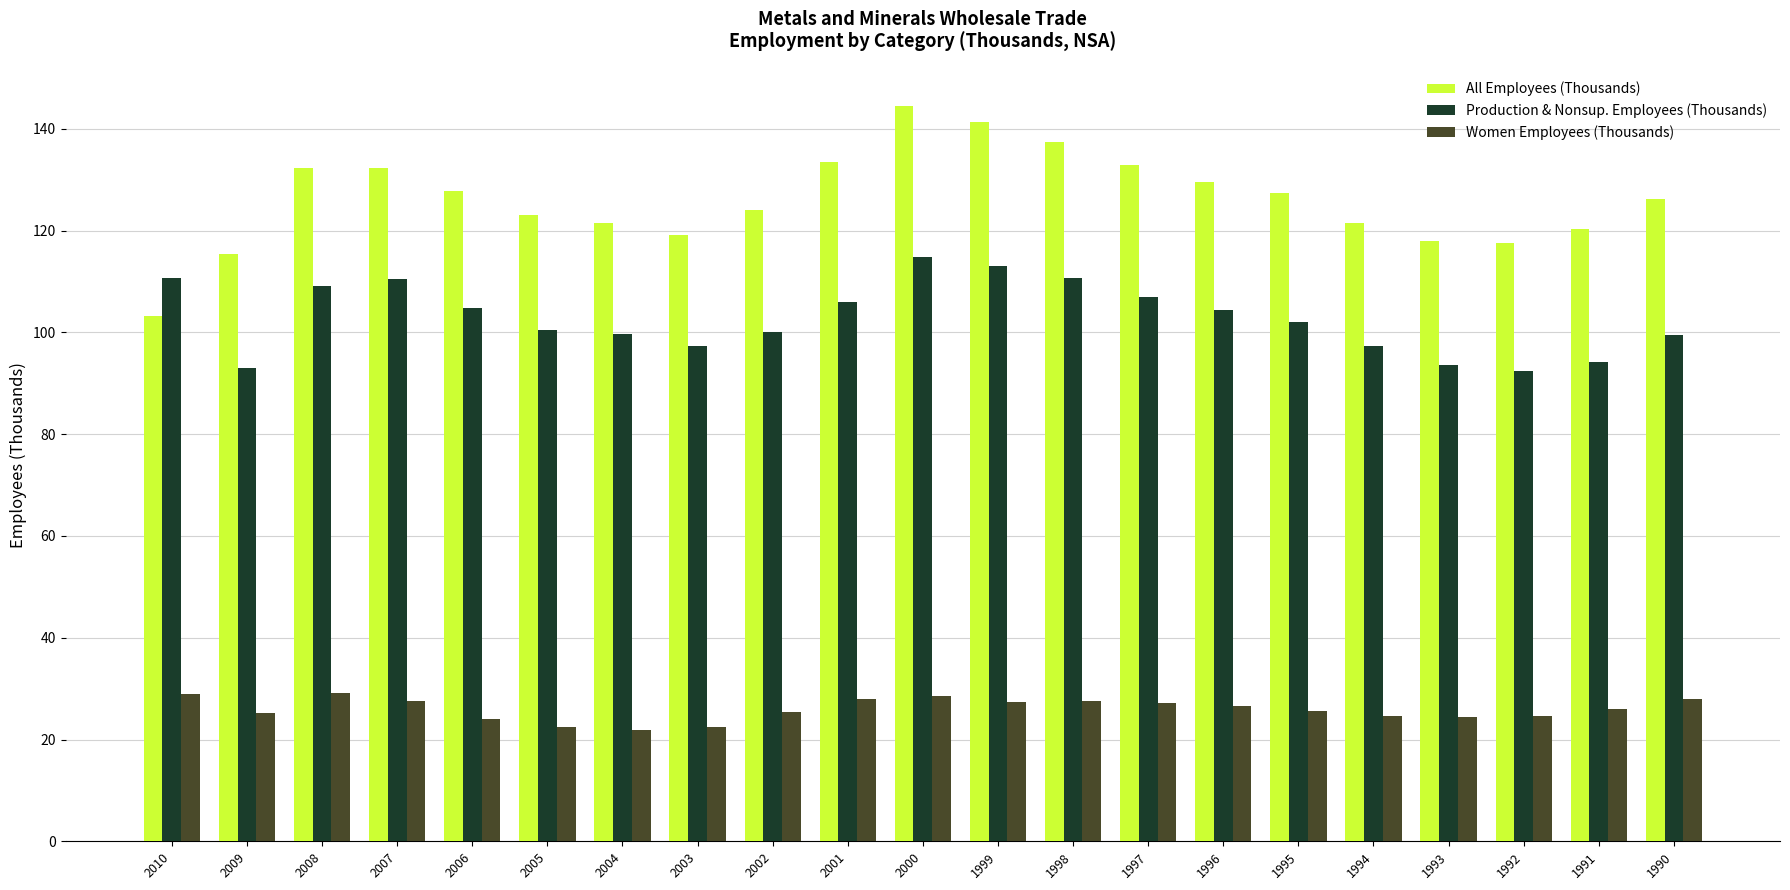

Are the bars horizontal?

No